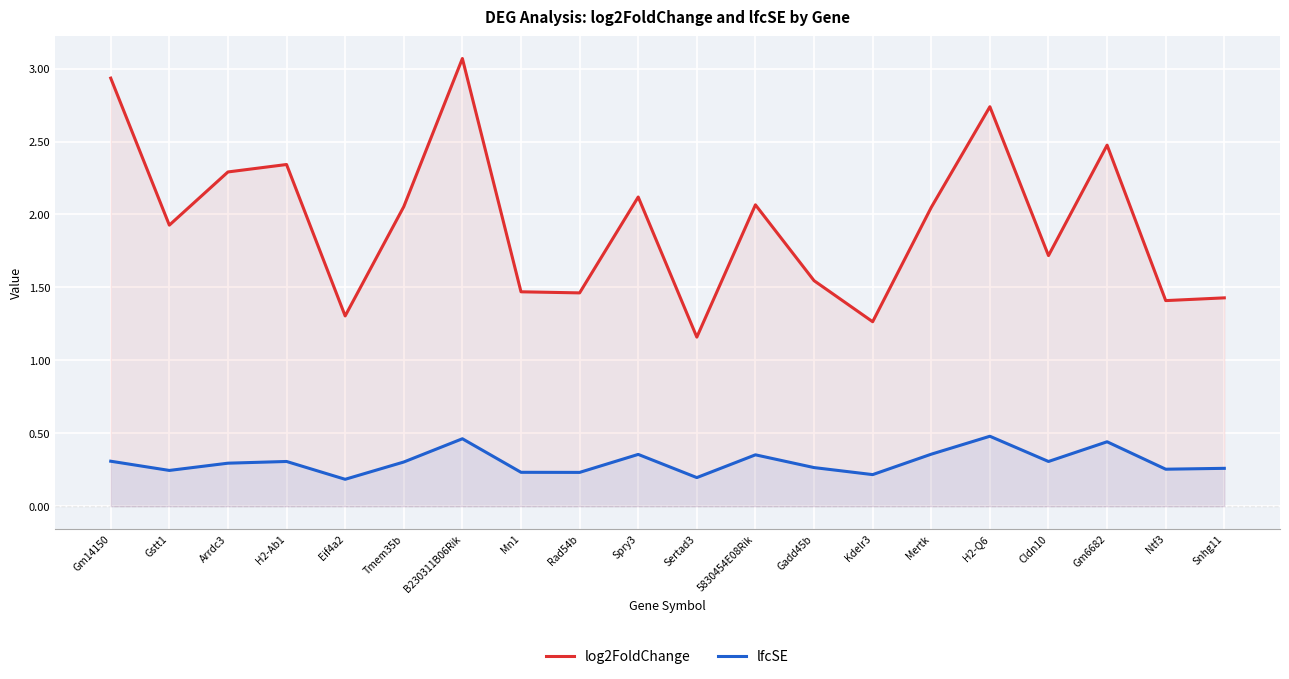

What value does the lfcSE series have at Kdelr3?

0.2